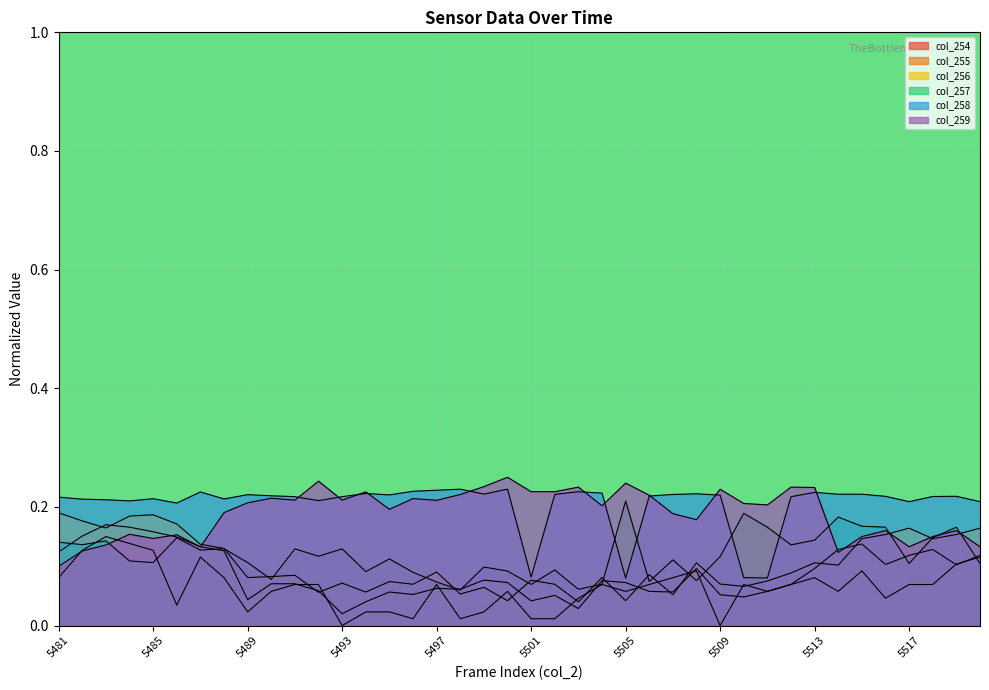

What are all the series names shown in the legend?

col_254, col_255, col_256, col_257, col_258, col_259